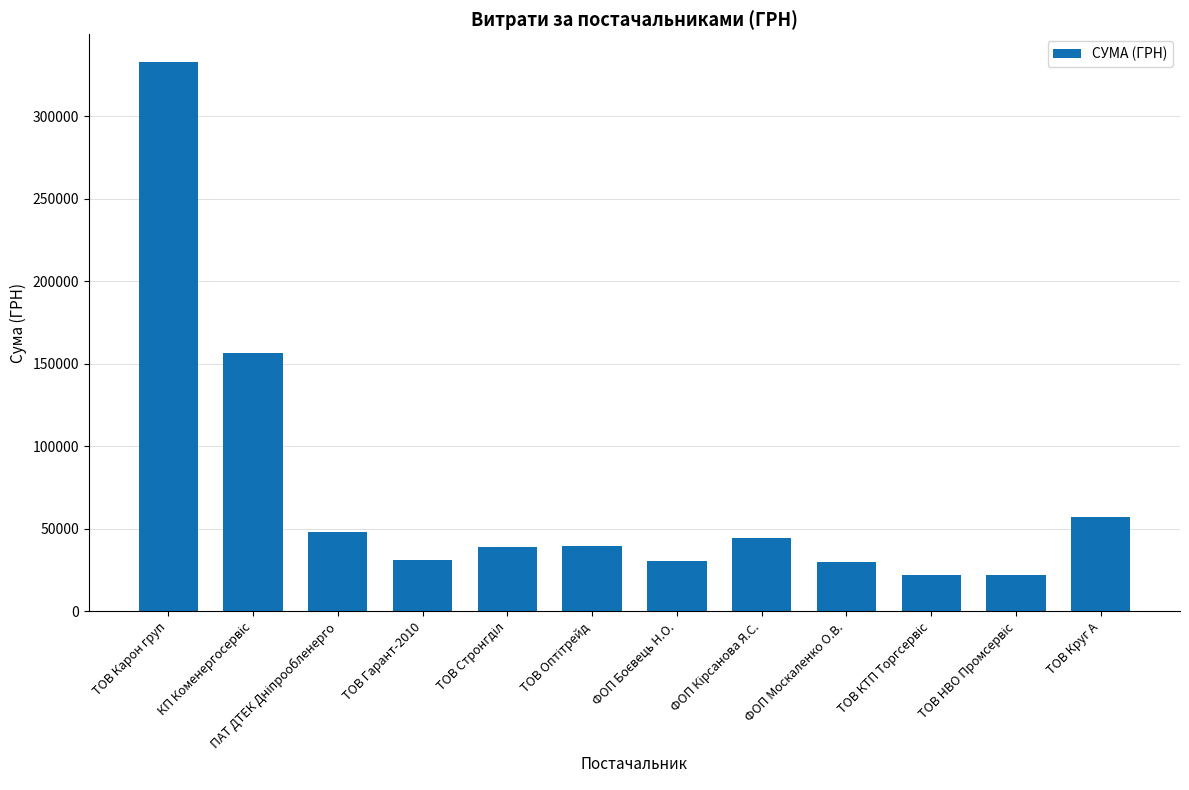

What is the maximum value shown in the chart?

333147.2